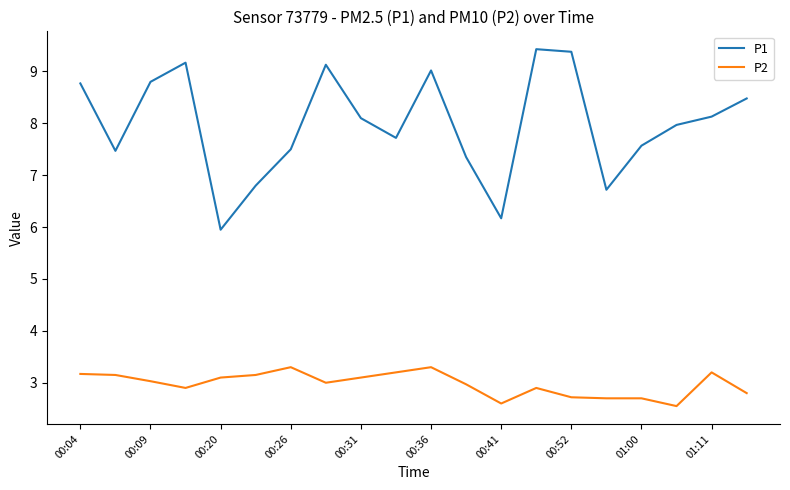

List the series in order of their peak value, highest first.

P1, P2